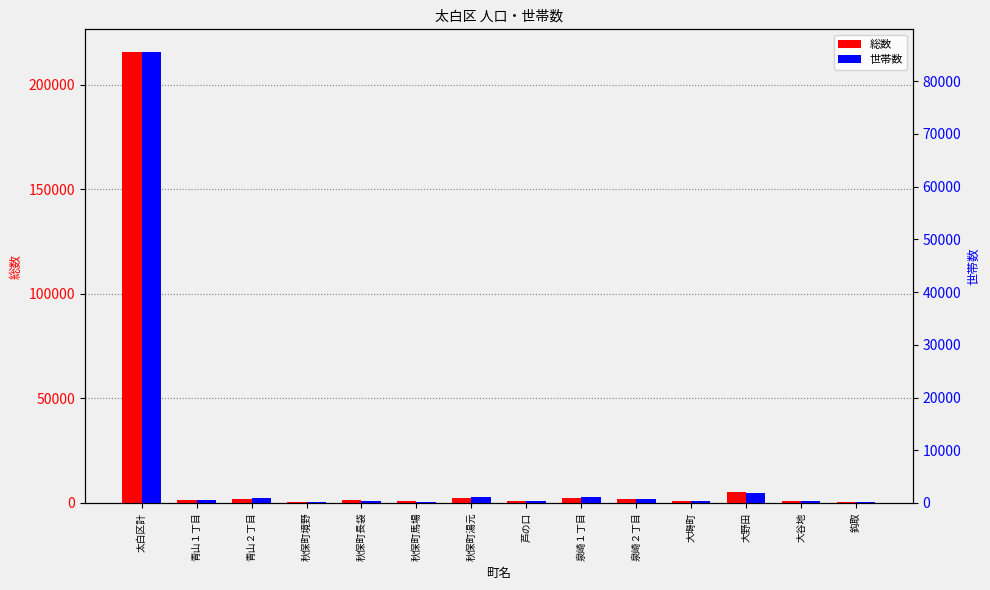

Does the chart contain any negative values?

No